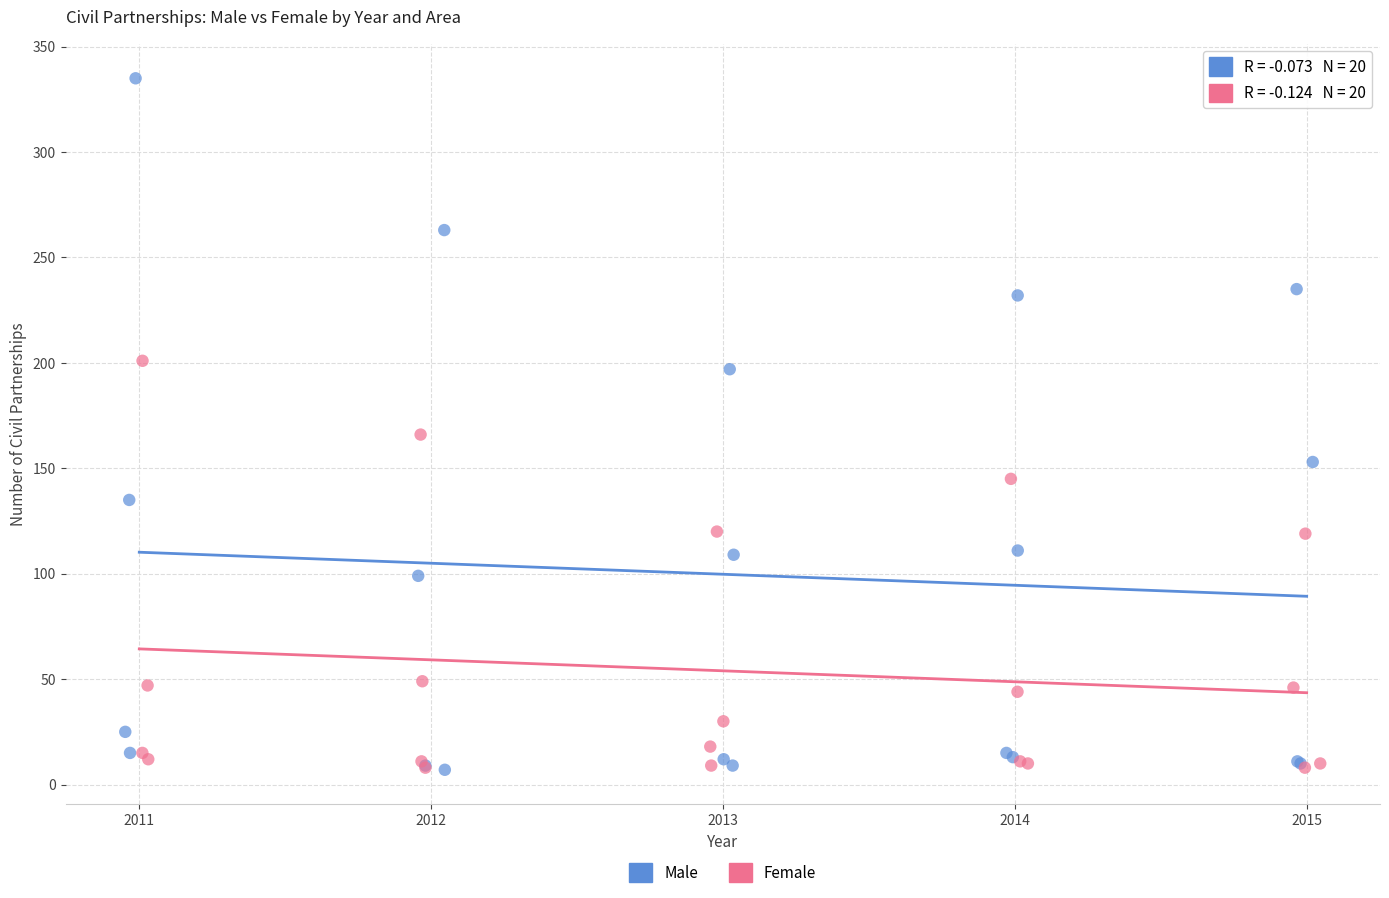

What are all the series names shown in the legend?

Male, Female